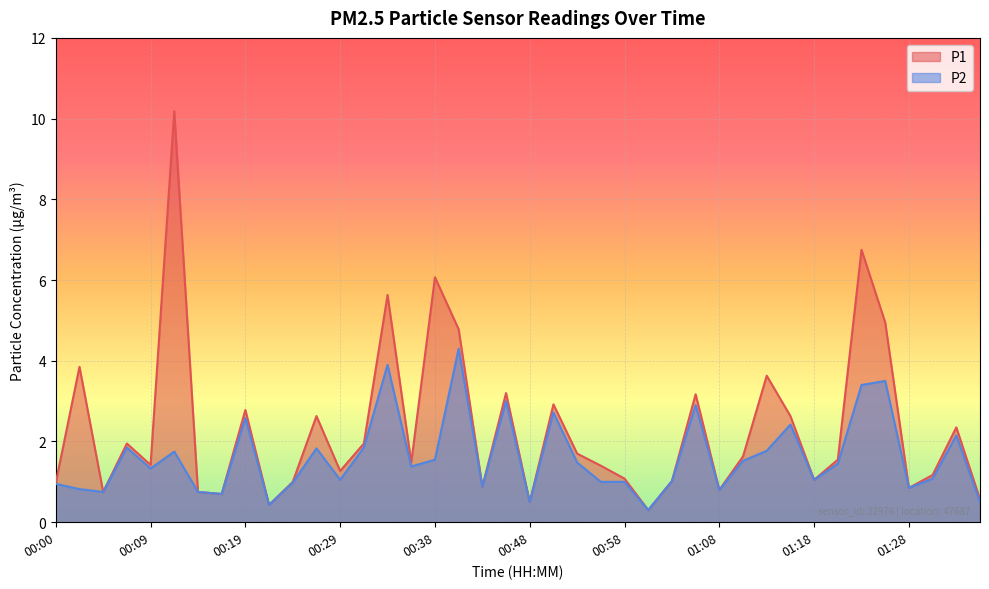

True or false: P2 and P1 intersect in this chart.

False